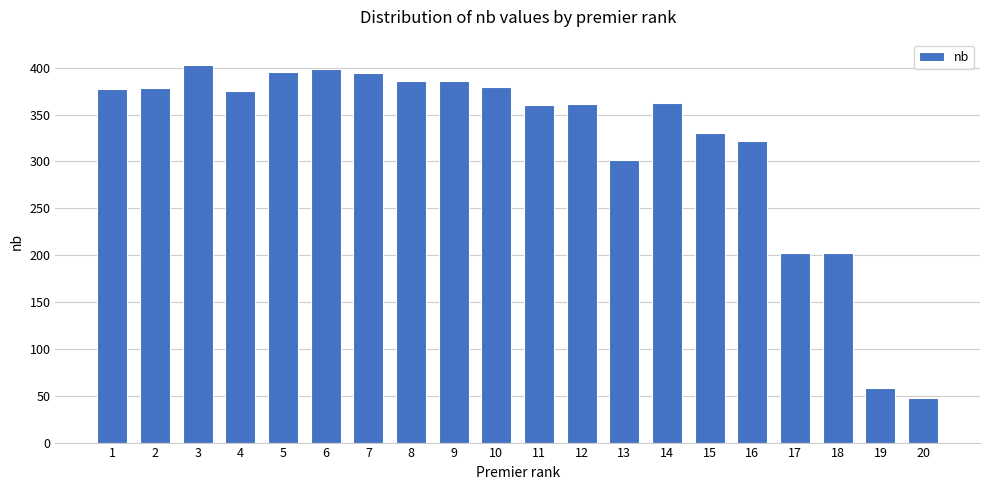

Approximately how many times larger is the value at 16 compared to 14?

0.9